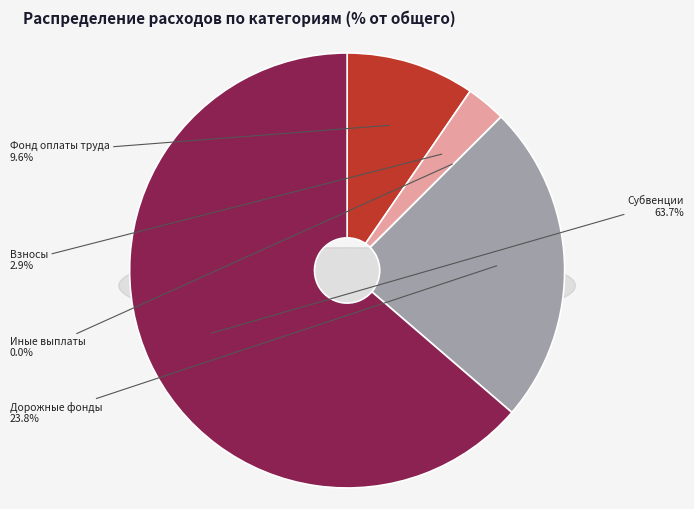

To the nearest percent, what is the difference between the largest and smallest slice percentages?

64%